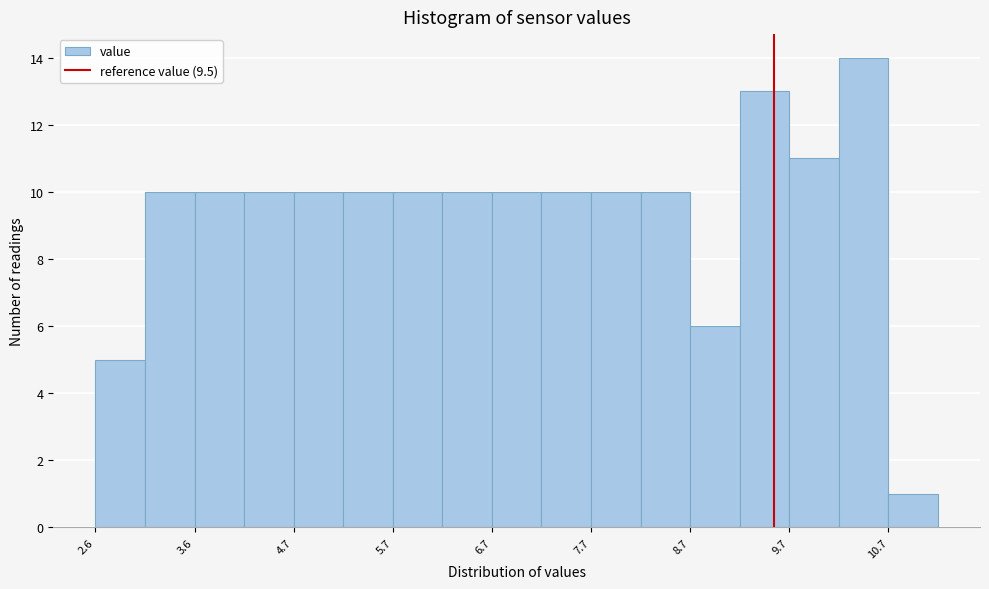

Reading left to right, transcribe this chart: for each bar, give the range it covers on the x-axis and its height. Neither the bar edges nor the heights are printed on the chart, so give them approximately, as read against the axes.

2.65 to 3.15: 5
3.15 to 3.65: 10
3.65 to 4.15: 10
4.15 to 4.65: 10
4.65 to 5.15: 10
5.15 to 5.65: 10
5.65 to 6.15: 10
6.15 to 6.65: 10
6.65 to 7.15: 10
7.15 to 7.65: 10
7.65 to 8.15: 10
8.15 to 8.65: 10
8.65 to 9.15: 6
9.15 to 9.65: 13
9.65 to 10.15: 11
10.15 to 10.65: 14
10.65 to 11.15: 1